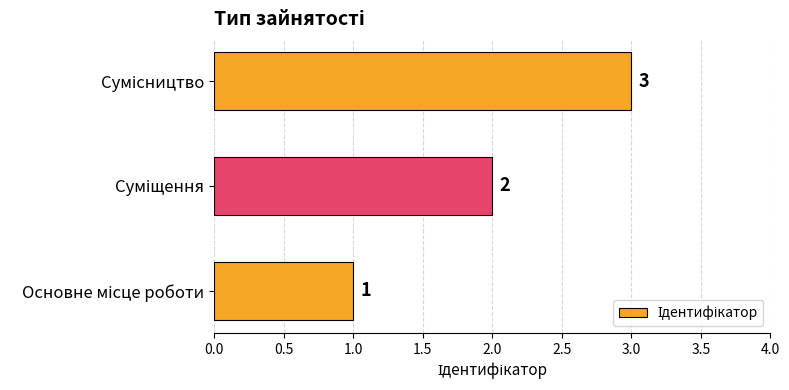

What is the greatest value displayed?

3